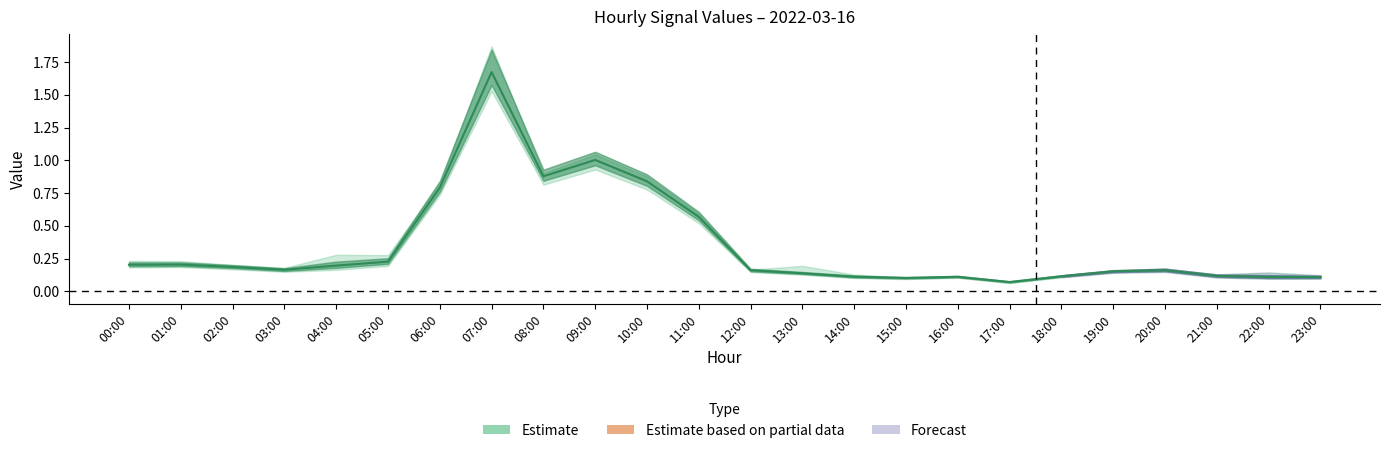

What is the minimum value shown in the chart?

0.1